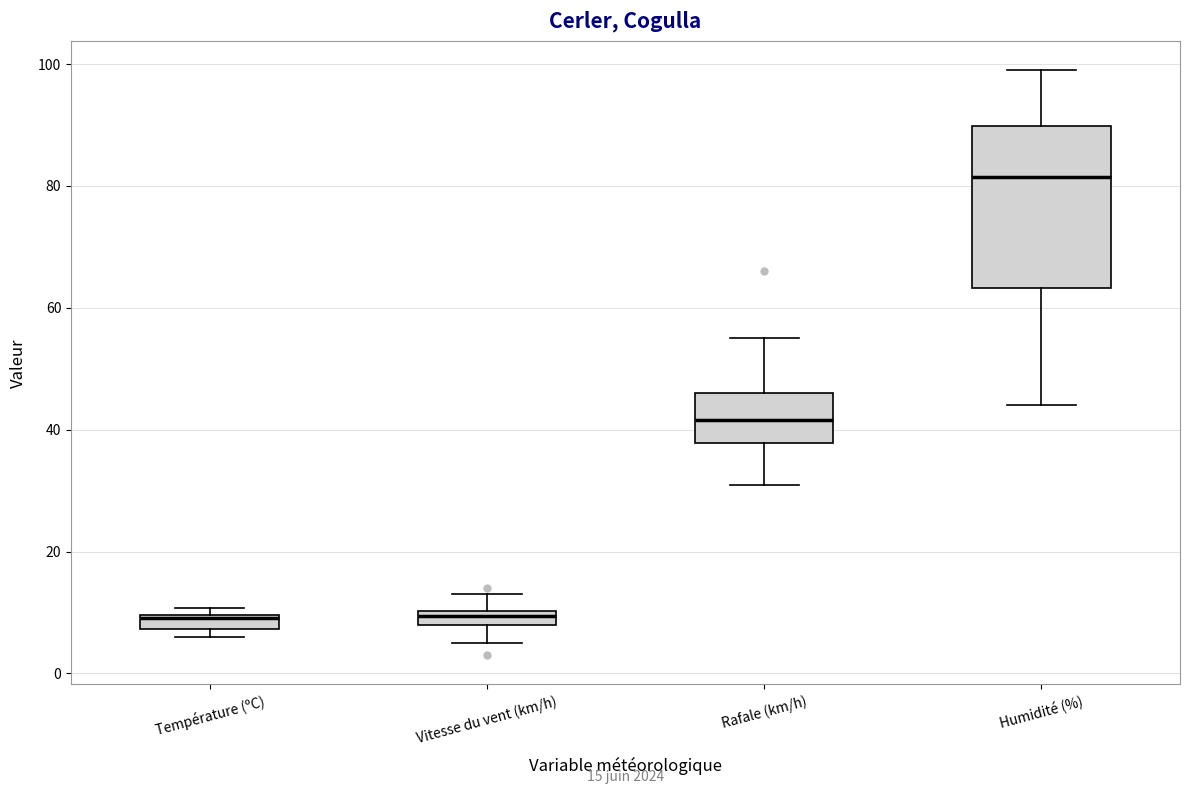

Comparing the boxes themselves (not the whiskers), which one is the tallest?

Humidité (%)